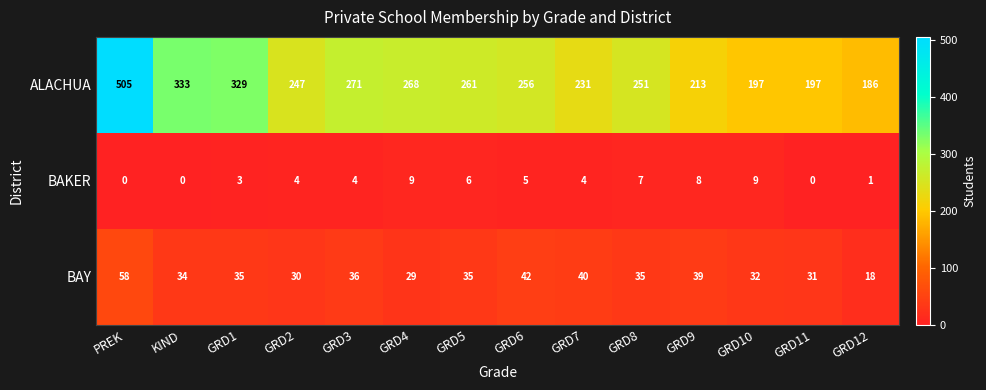

Rank the series at GRD8 from lowest to highest value.

BAKER, BAY, ALACHUA